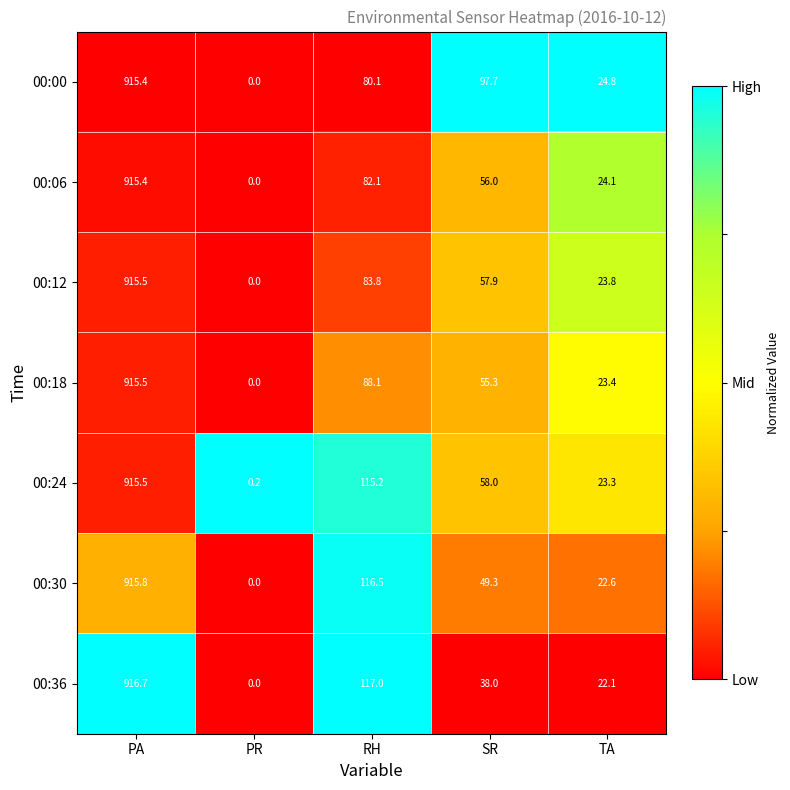

The value of 00:30 at SR is 49.3. True or false?

True